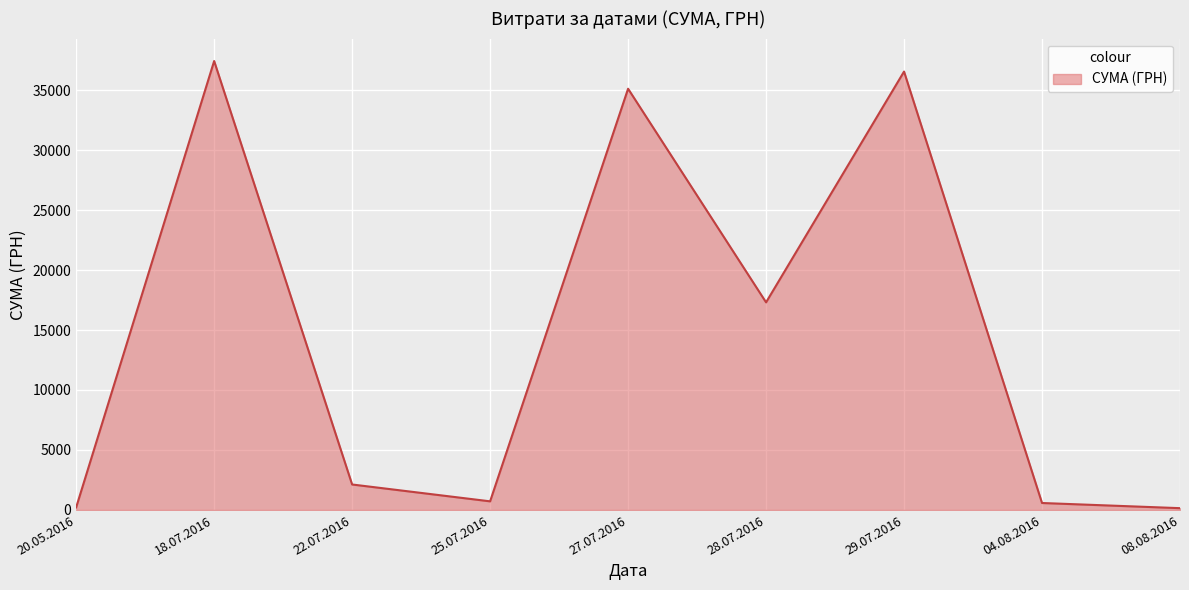

What is the average value?

14464.5